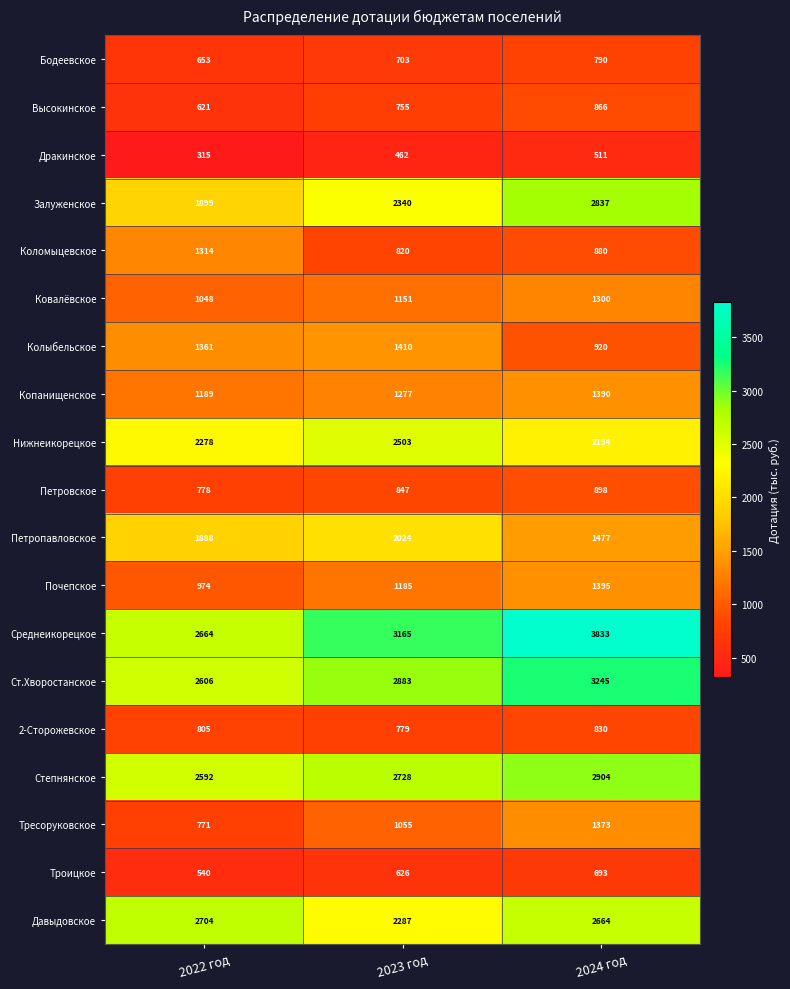

How many data points in Коломыцевское are less than 880?

1